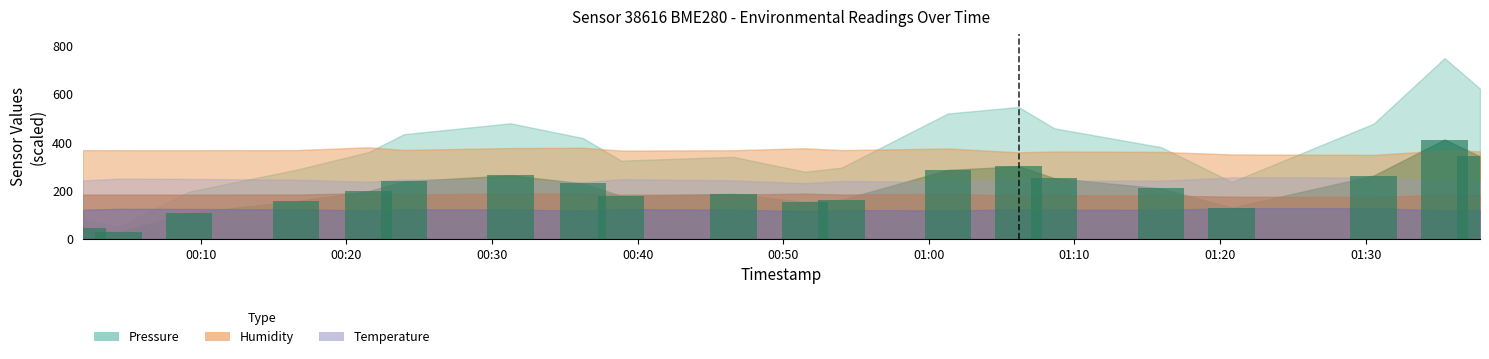

What is the smallest value displayed?

27.5